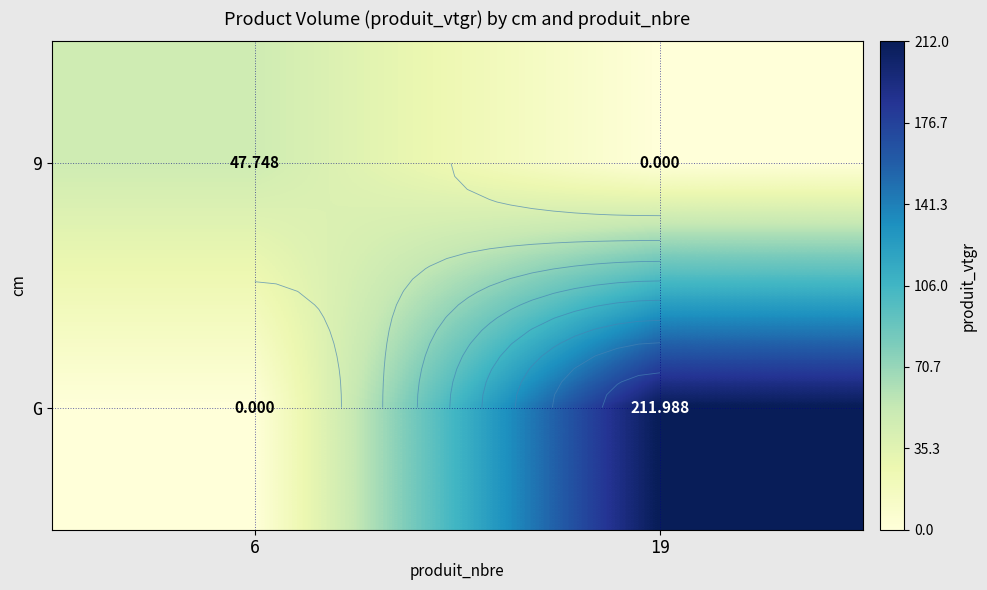

How many categories are shown in the chart?

2